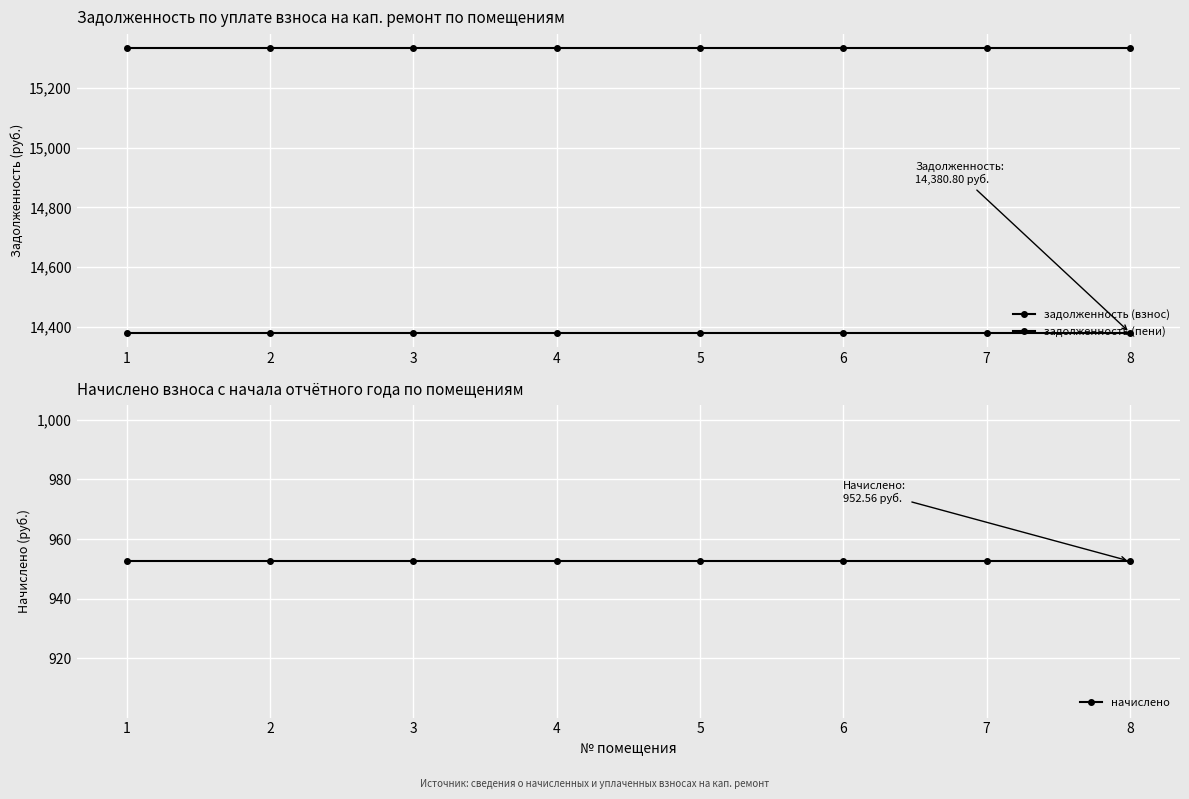

Rank the categories by начислено value from lowest to highest.

1, 2, 3, 4, 5, 6, 7, 8